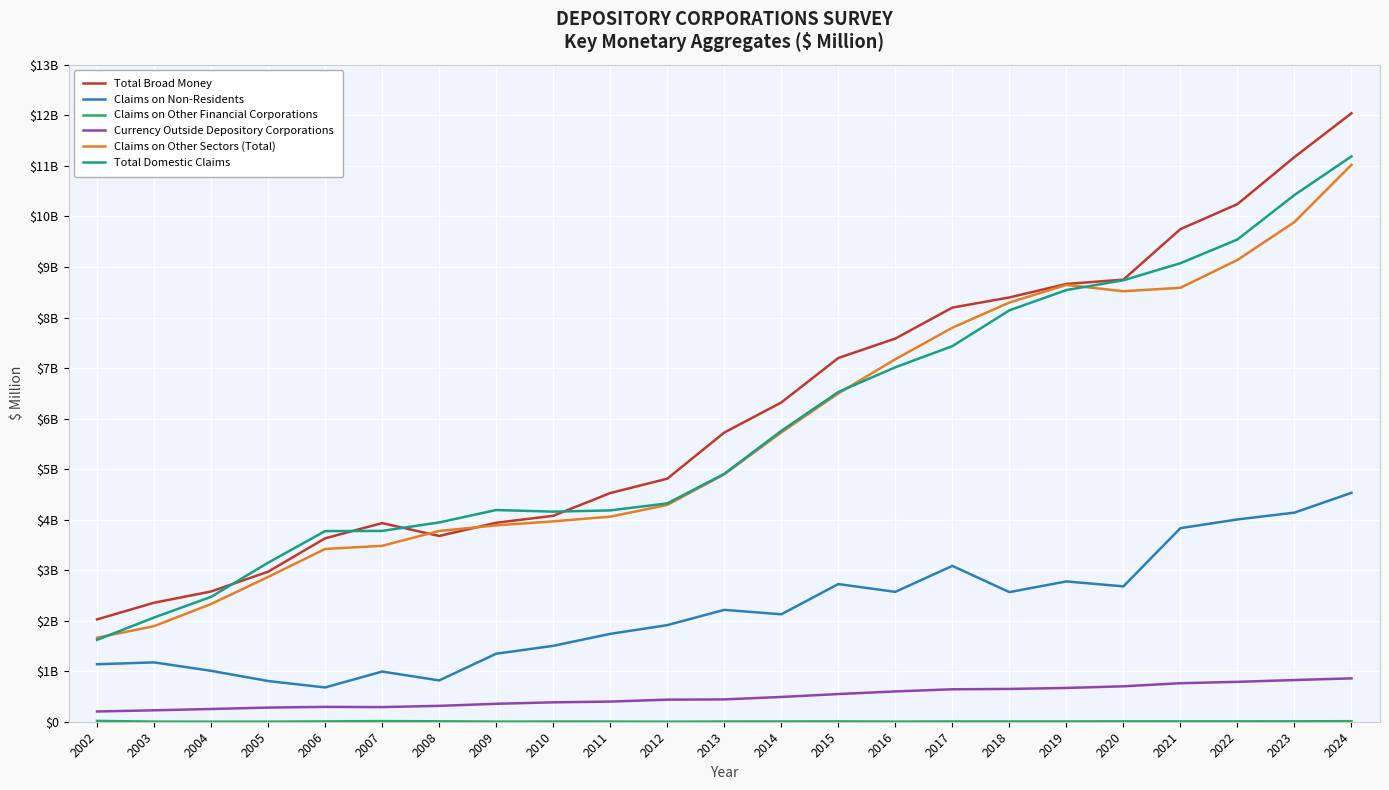

Is this an area chart (filled region under the line)?

No